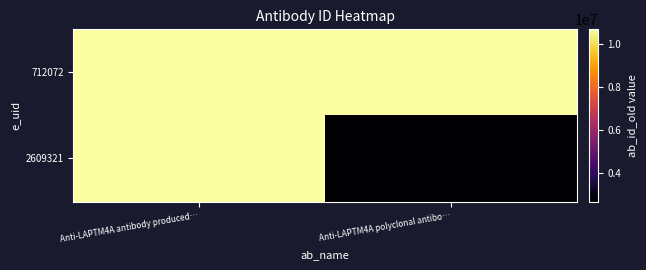

Reading left to right, what are all the values shown in this chart?

712072: Anti-LAPTM4A antibody produced…=10670293	Anti-LAPTM4A polyclonal antibo…=10670293
2609321: Anti-LAPTM4A antibody produced…=10670293	Anti-LAPTM4A polyclonal antibo…=2673865